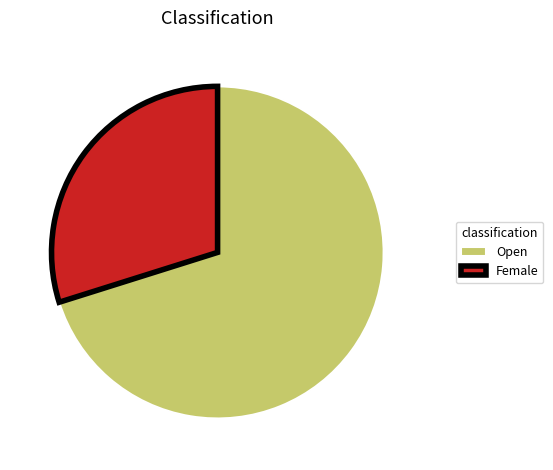

Do Open and Female together represent more than half of the pie?

Yes